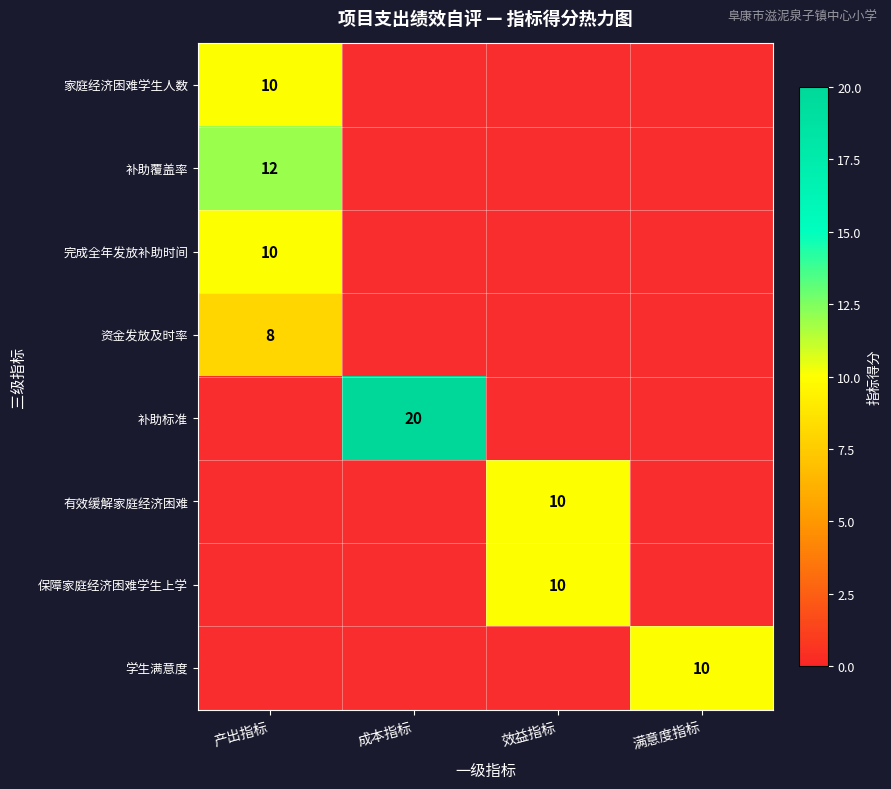

How many series are shown in this chart?

8